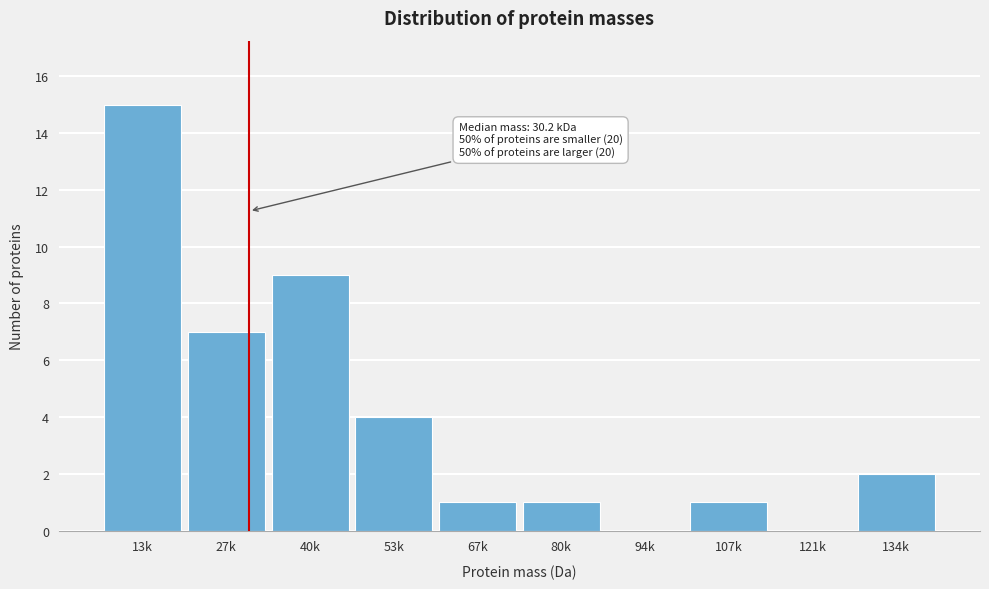

Reading left to right, what are all the values shown in this chart?

13k=15	27k=7	40k=9	53k=4	67k=1	80k=1	94k=0	107k=1	121k=0	134k=2